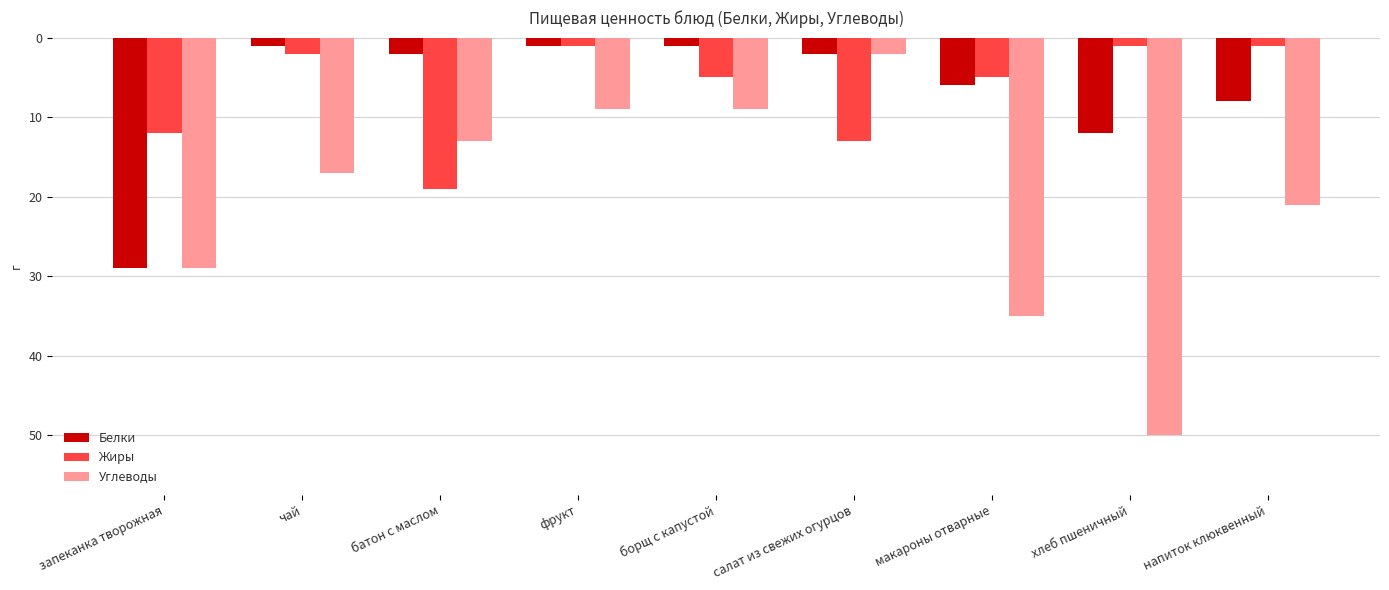

At which label does Жиры first exceed -5?

чай